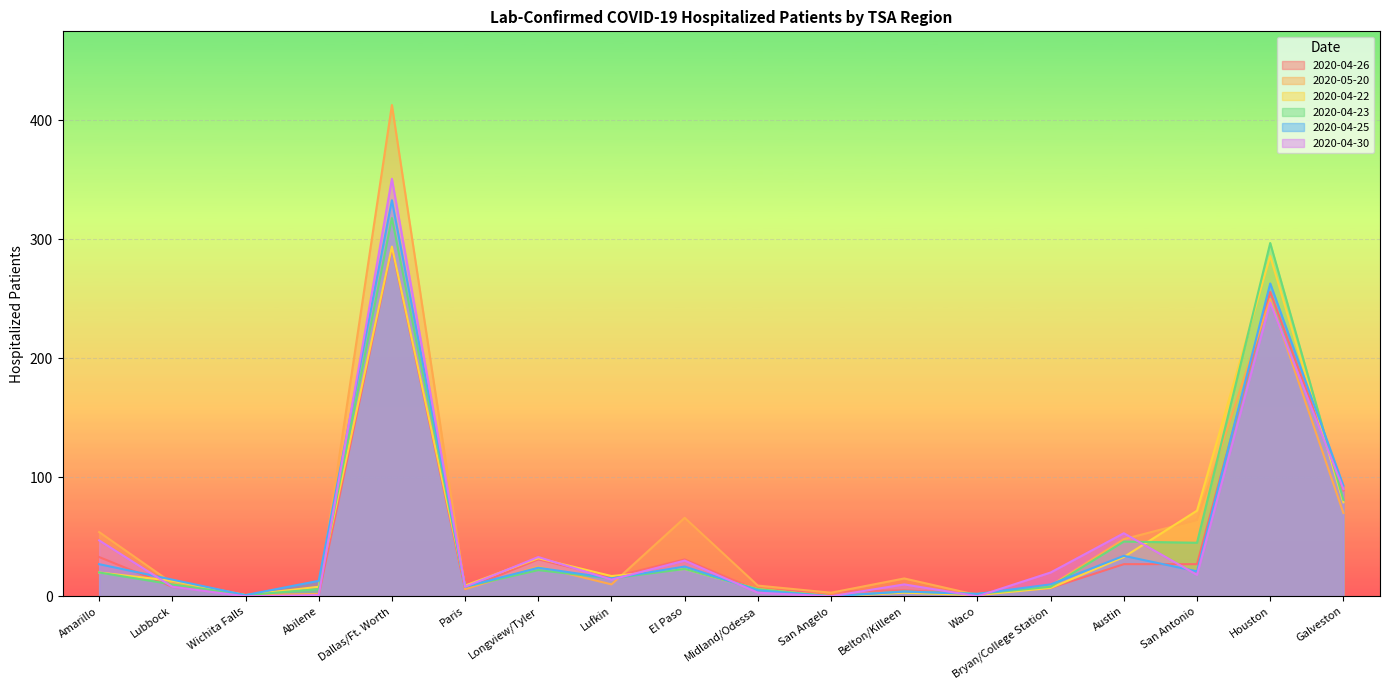

What is the sum of the San Antonio values at Houston and Dallas/Ft. Worth?

110